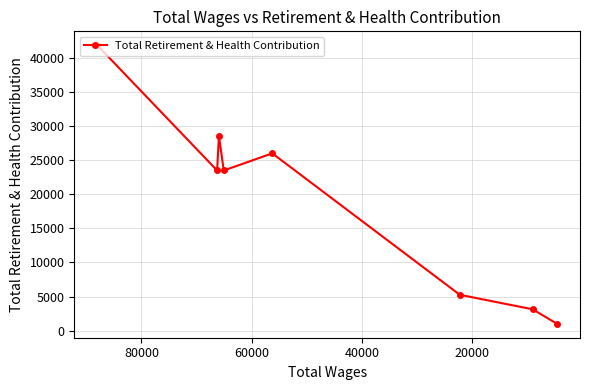

What is the value of the 3rd point from the left?

28564